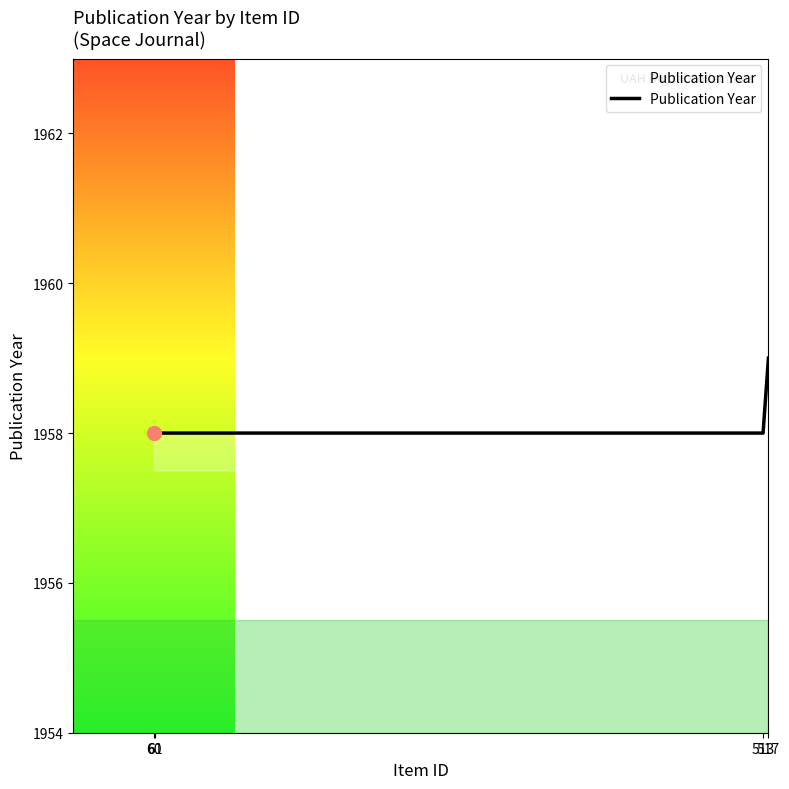

What is the maximum value shown in the chart?

1959